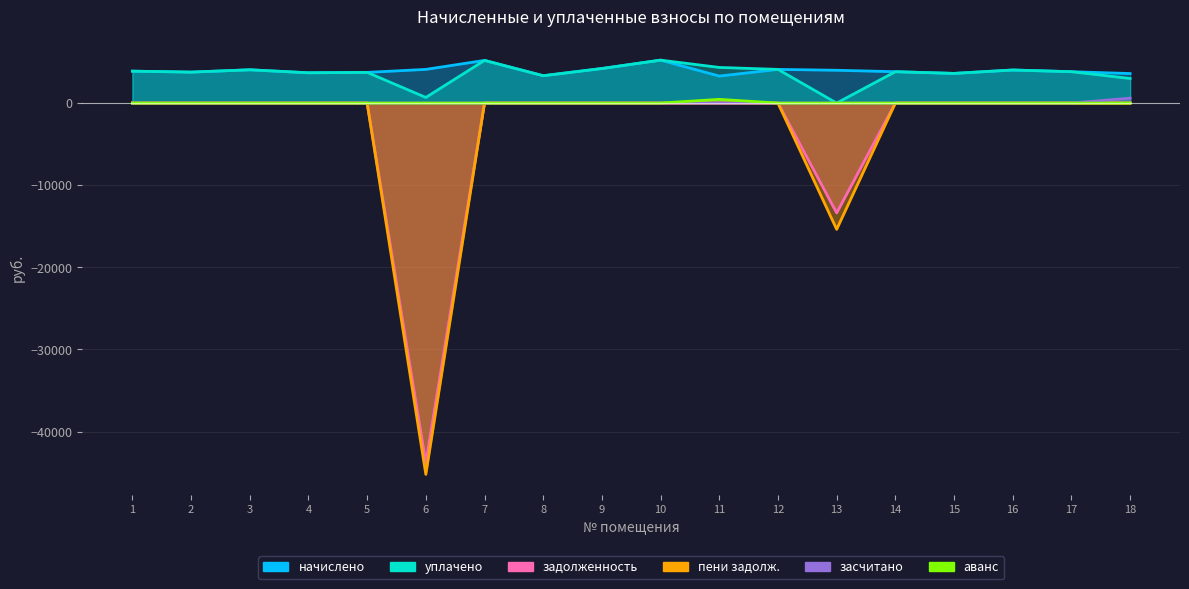

True or false: задолженность and аванс intersect in this chart.

False